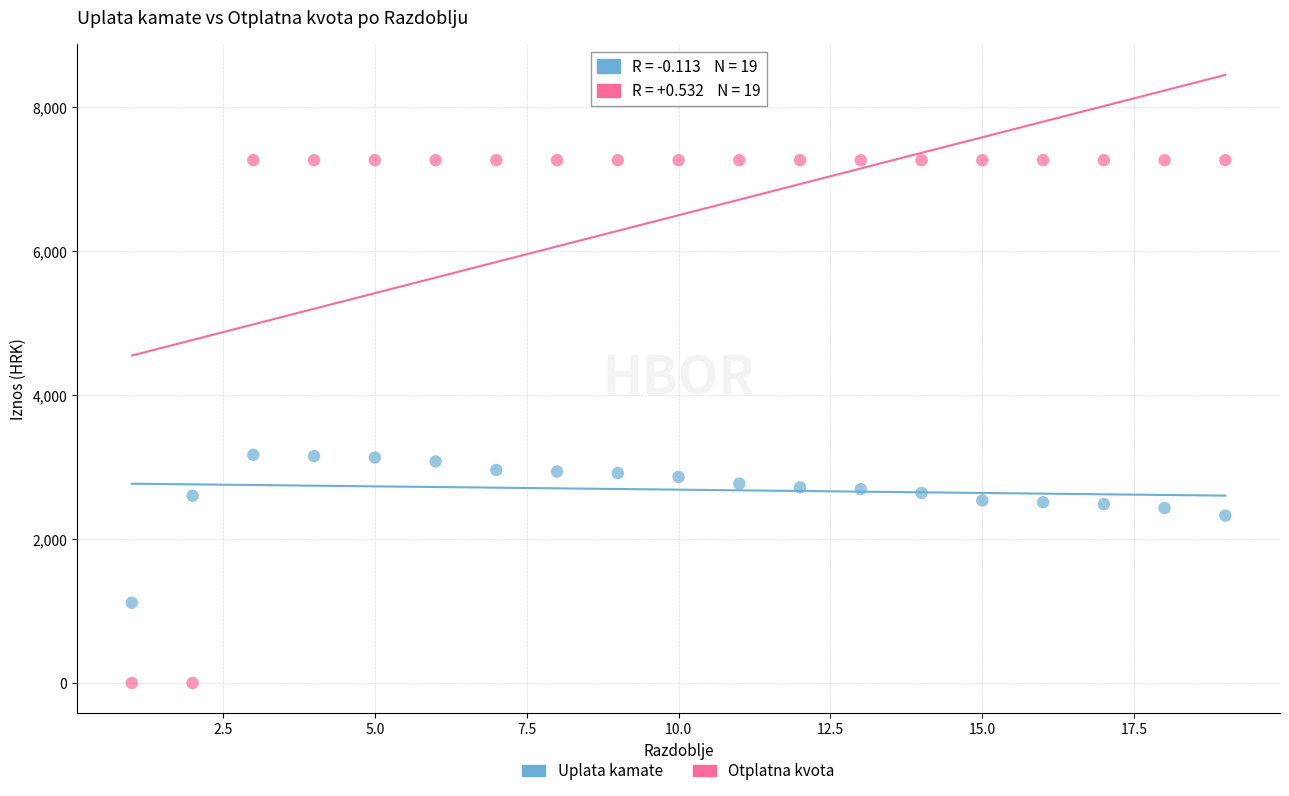

What is the X range (max minus min) for the scatter plot?

18.0